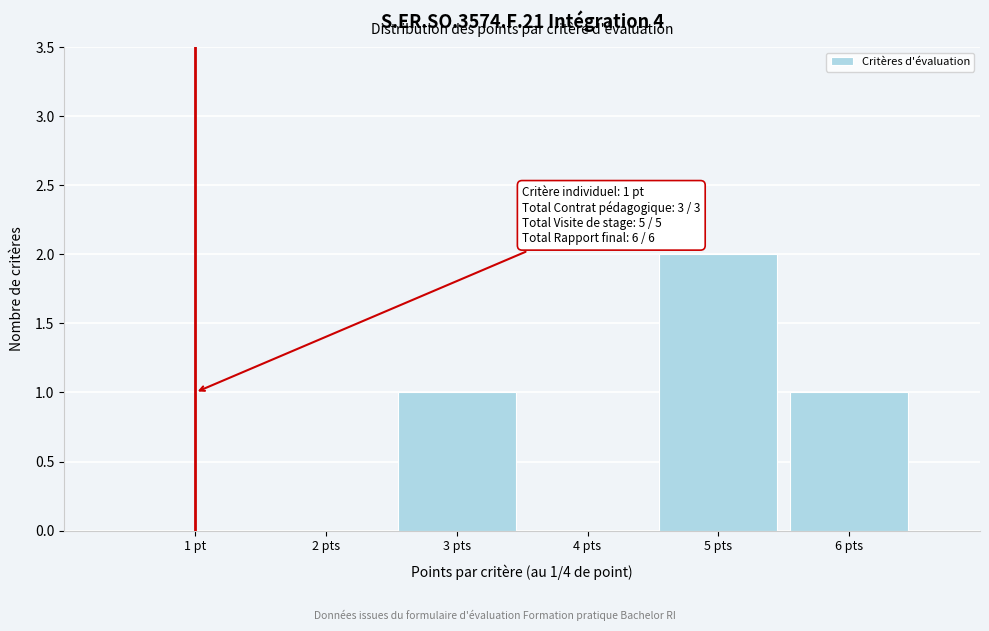

Reading left to right, extract all data points from this chart.

1 pt=0	2 pts=0	3 pts=1	4 pts=0	5 pts=2	6 pts=1